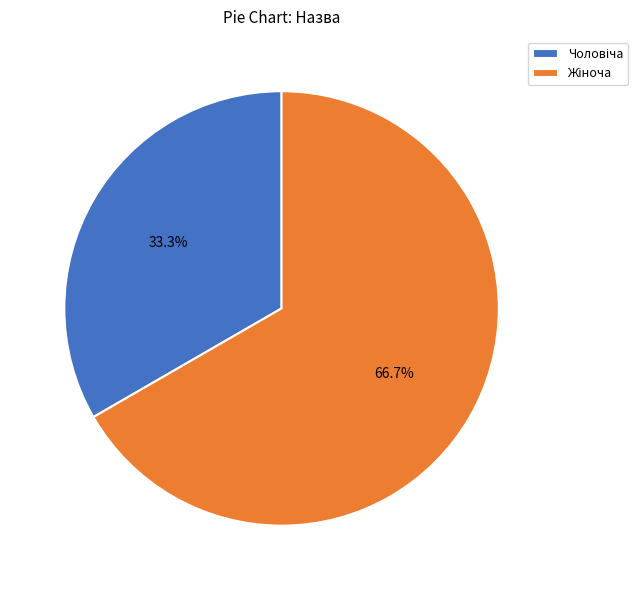

How many segments does this pie chart have?

2